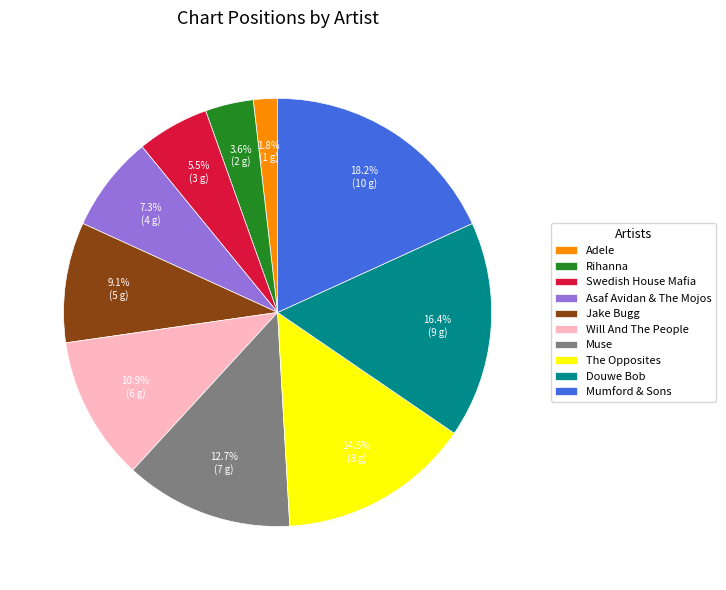

Is it true that Will And The People is 11% of the pie?

True